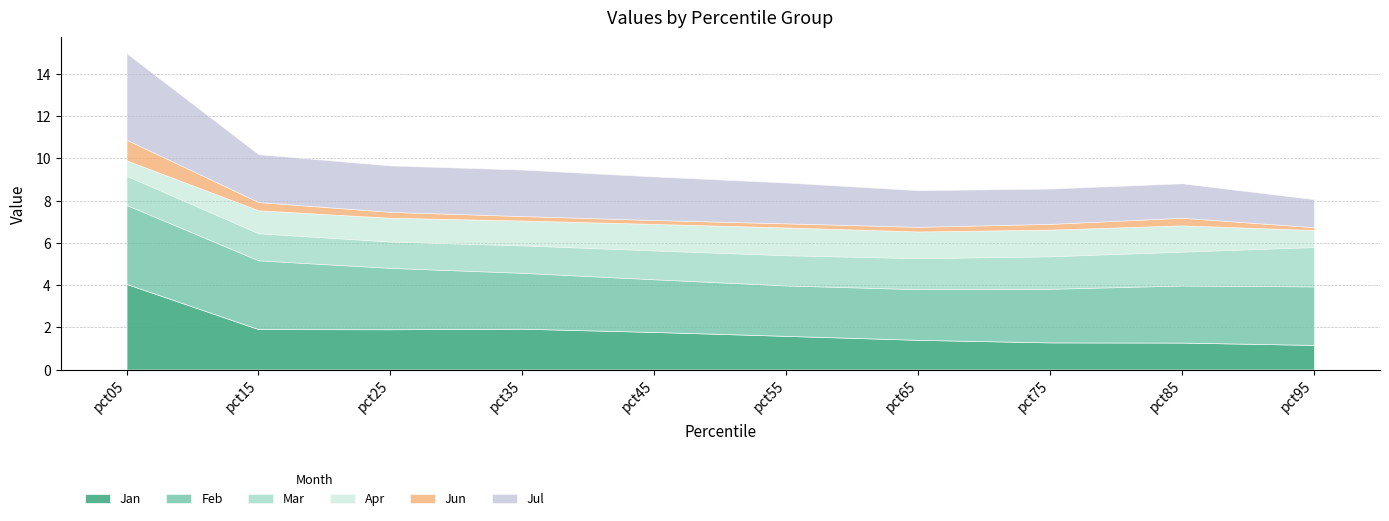

Which label corresponds to the smallest value in the chart?

pct95